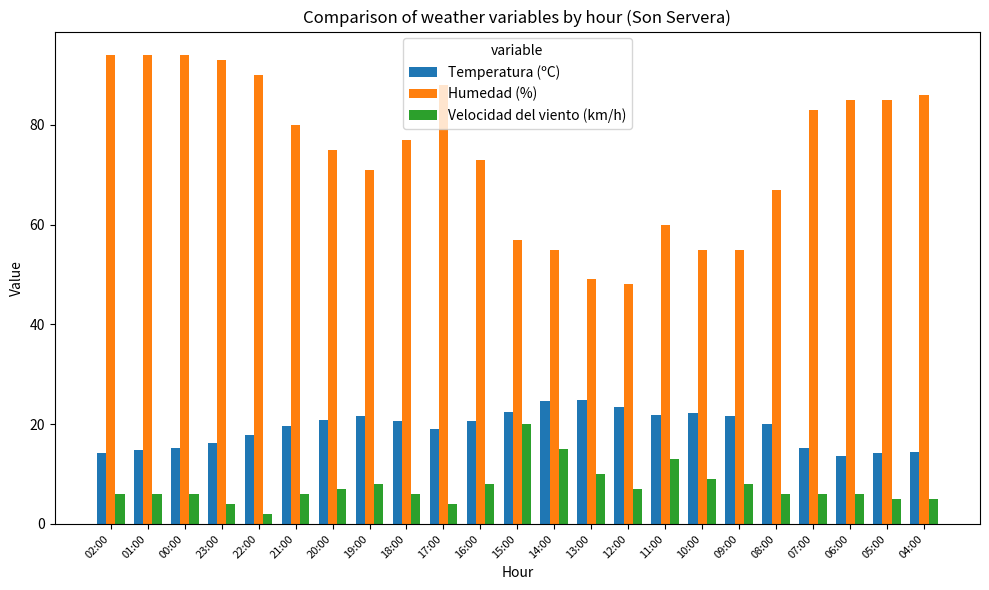

The Temperatura (ºC) series shows 28.7 at 09:00. True or false?

False